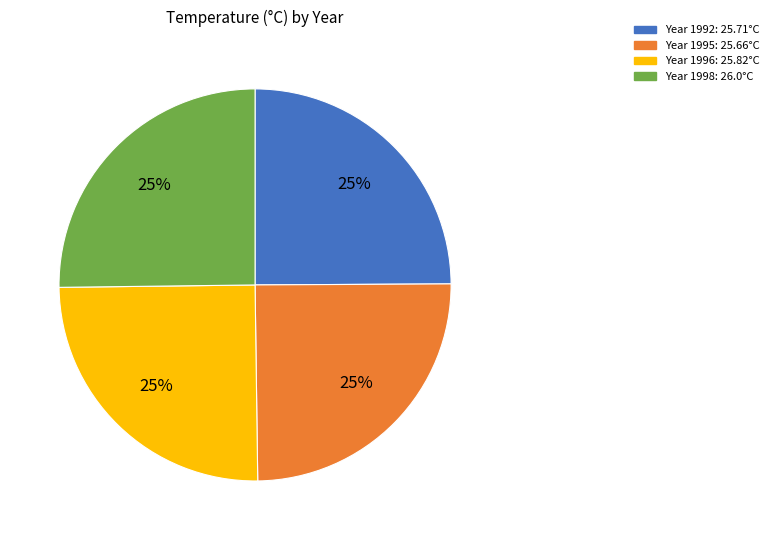

Does any single category account for the majority?

No